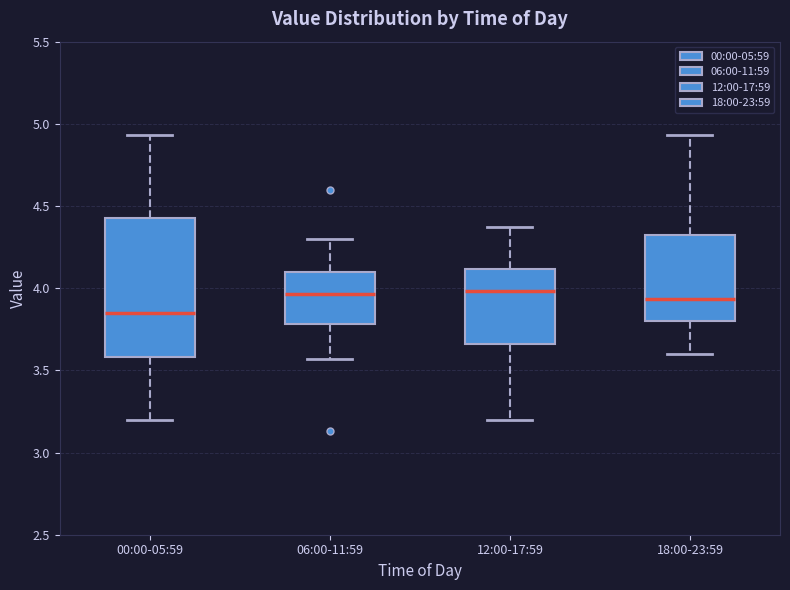

Comparing the boxes themselves (not the whiskers), which one is the tallest?

00:00-05:59